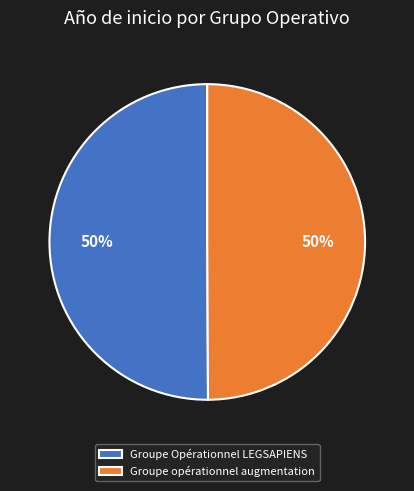

Count the number of slices in the pie.

2